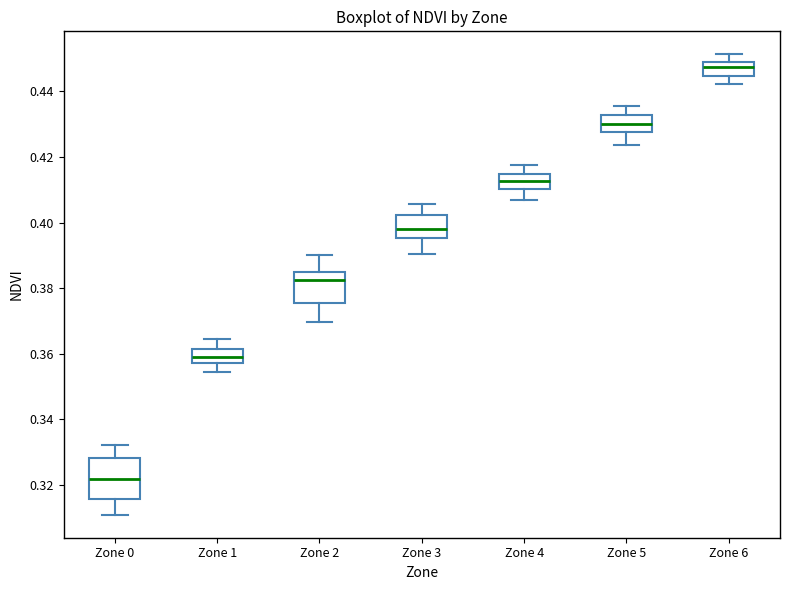

Comparing the boxes themselves (not the whiskers), which one is the tallest?

Zone 0